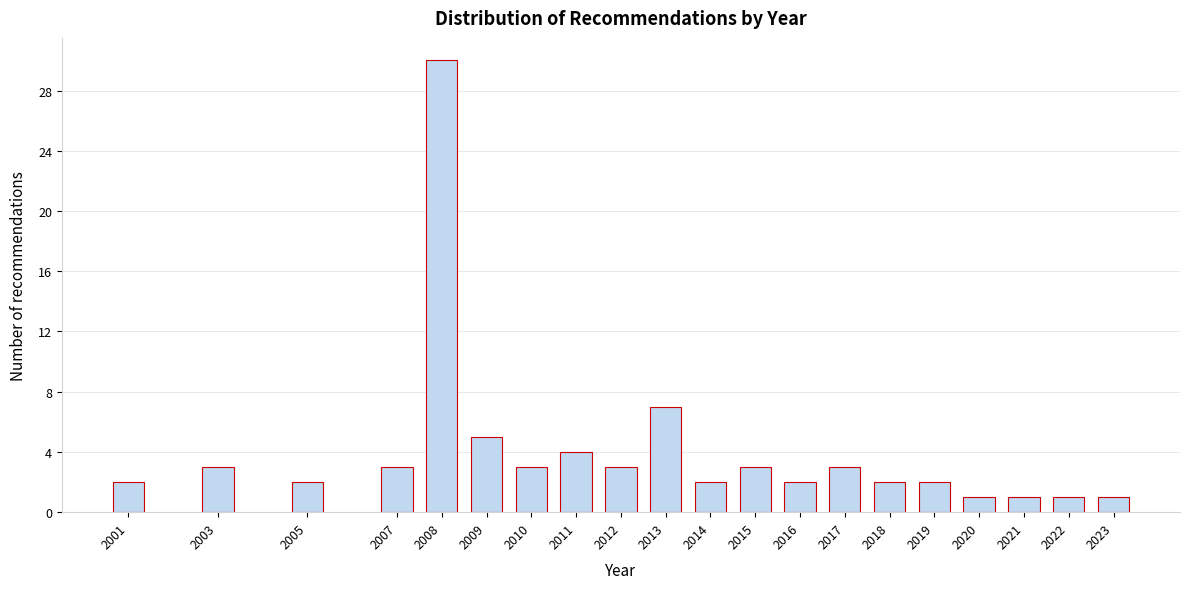

Reading left to right, transcribe all the data shown in this chart.

2001=2	2003=3	2005=2	2007=3	2008=30	2009=5	2010=3	2011=4	2012=3	2013=7	2014=2	2015=3	2016=2	2017=3	2018=2	2019=2	2020=1	2021=1	2022=1	2023=1